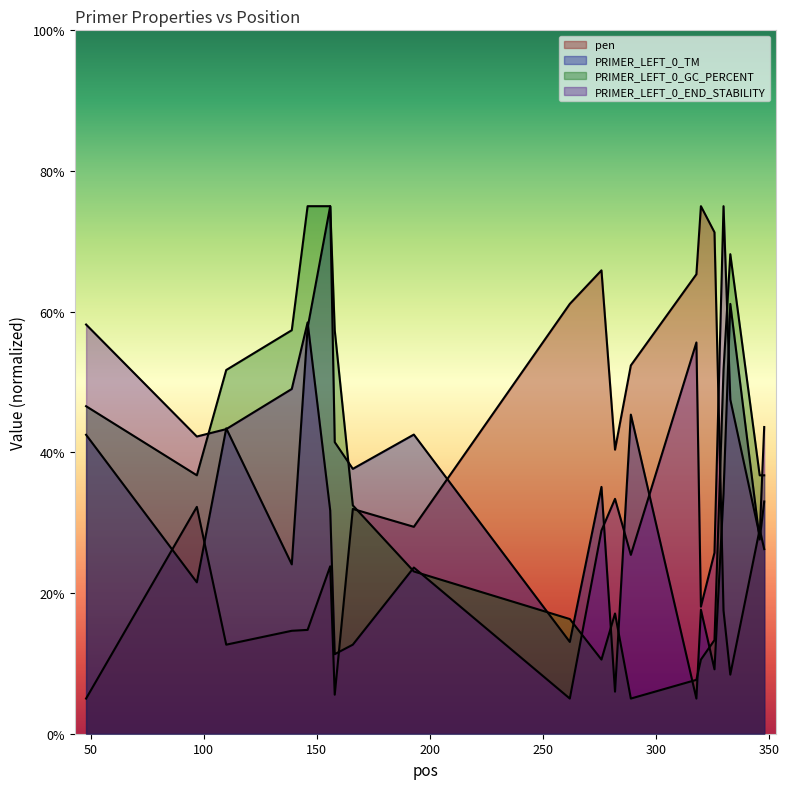

The value of PRIMER_LEFT_0_GC_PERCENT at 282 is 17.1. True or false?

True